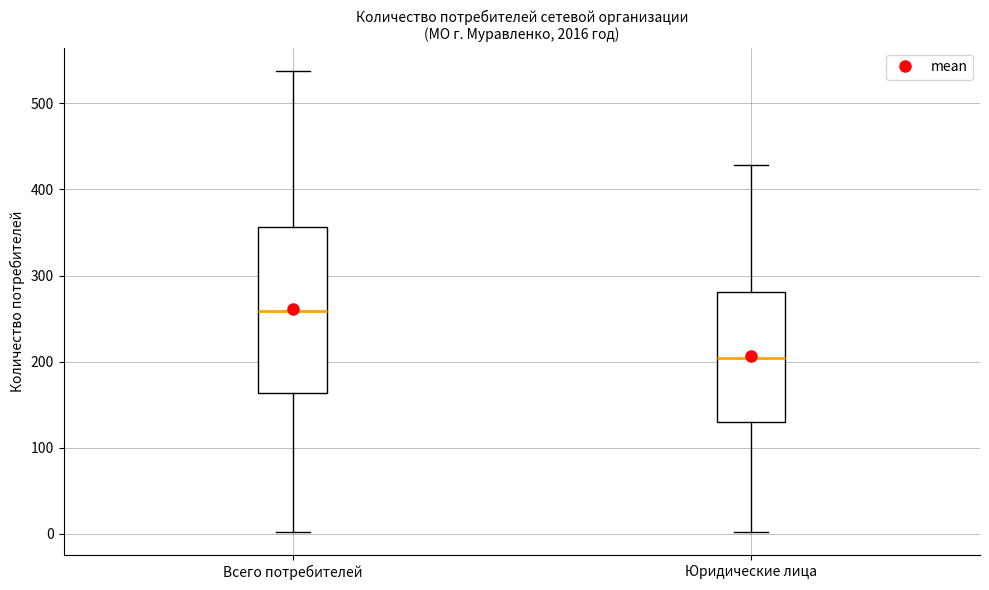

Which box is the tallest, from its lower edge to its upper edge?

Всего потребителей